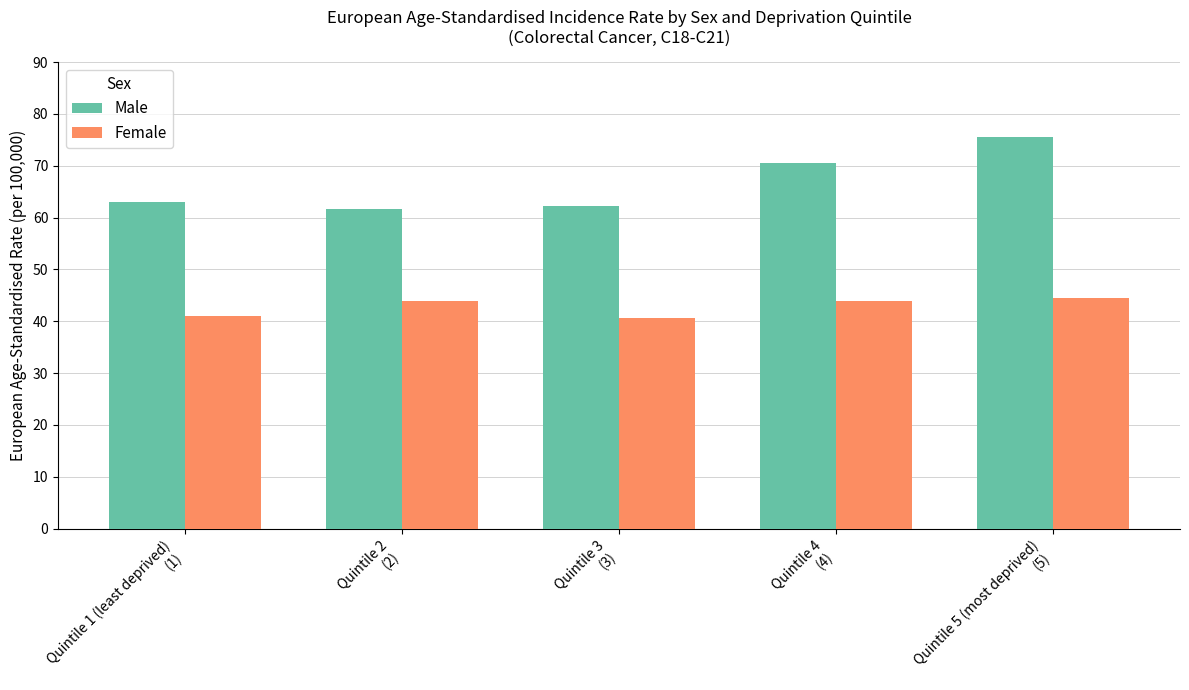

List the series in order of their overall mean, lowest first.

Female, Male